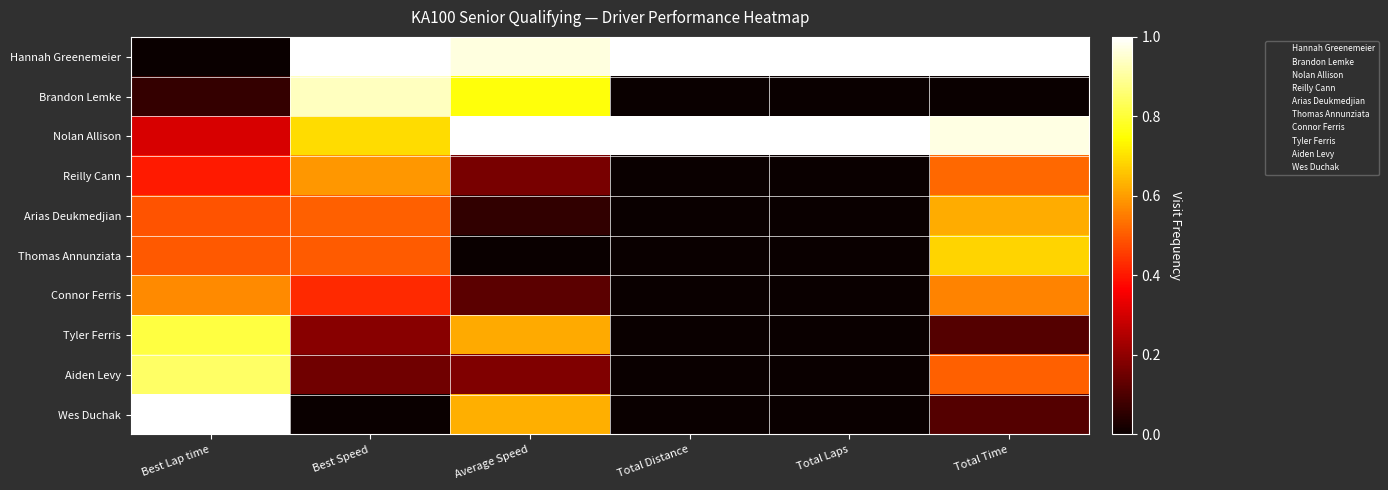

What is the maximum value shown in the chart?

1.0